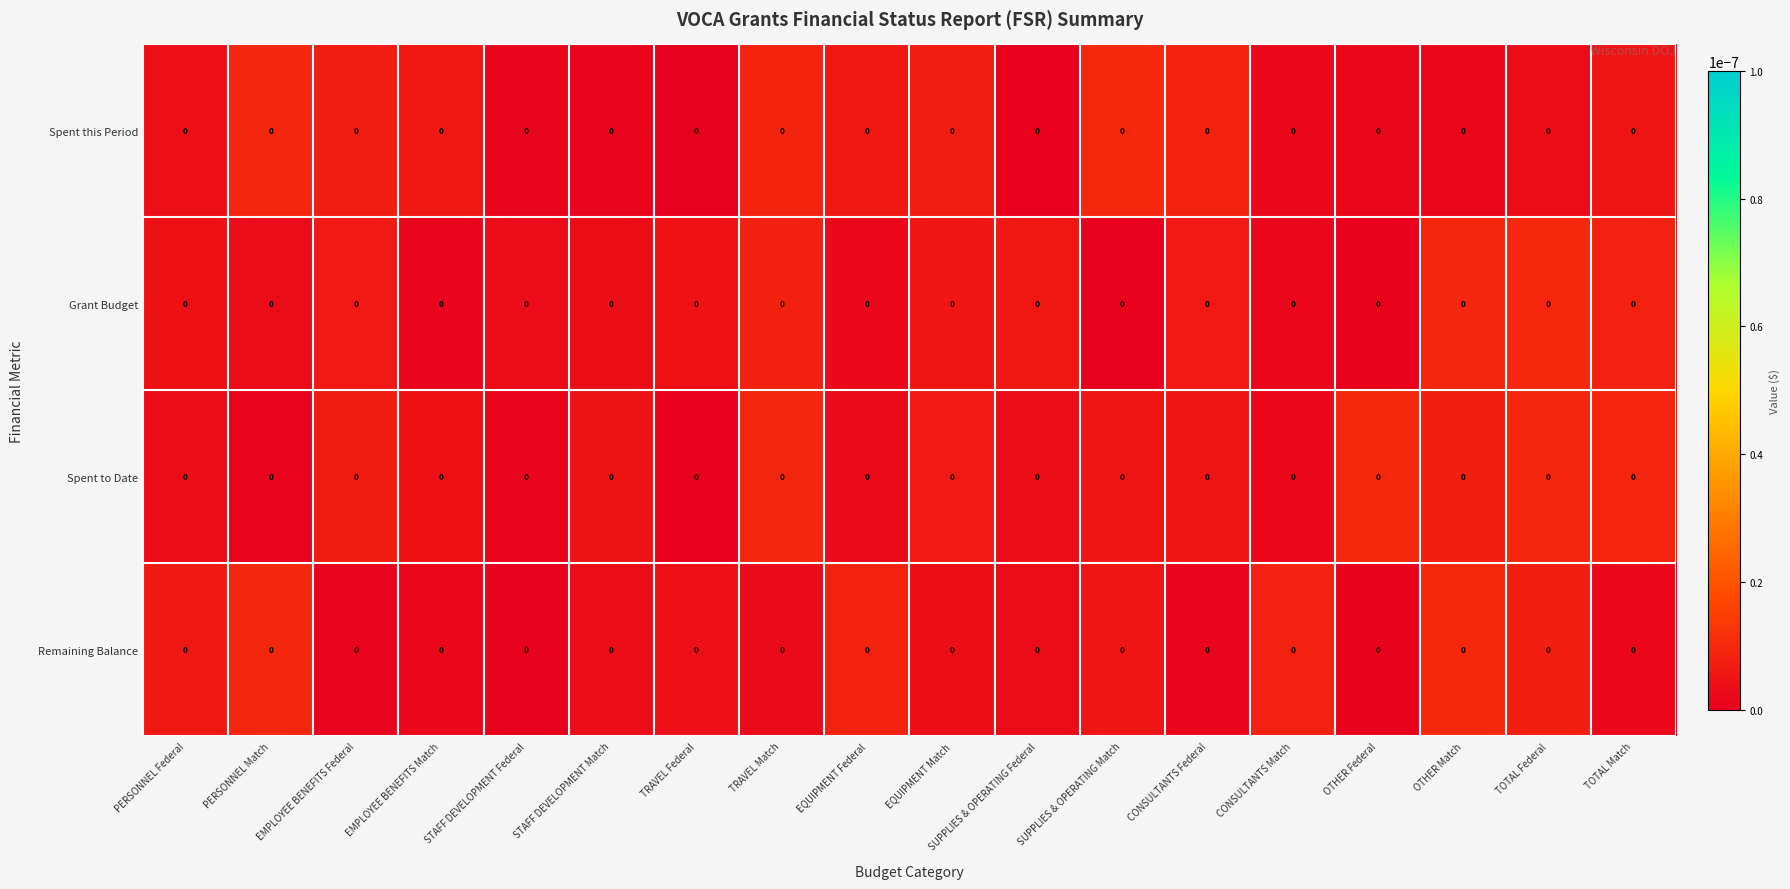

Which category has the highest value in the Grant Budget series?

TOTAL Federal